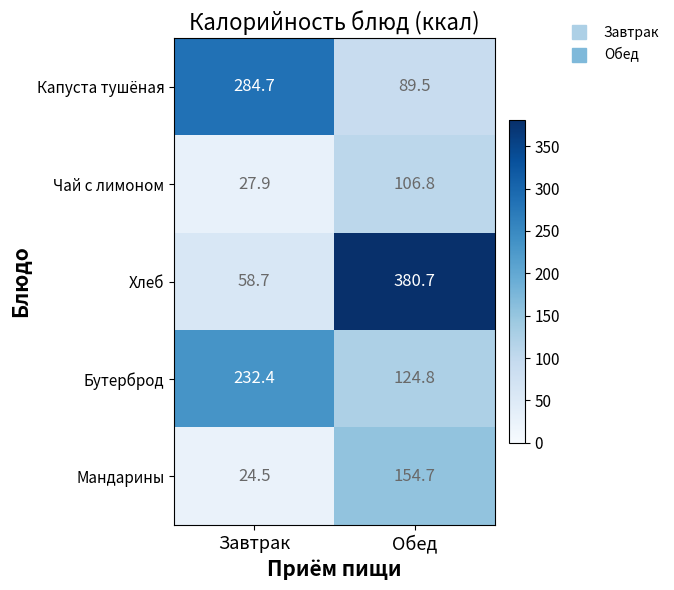

Reading left to right, what are all the values shown in this chart?

Капуста тушёная: Завтрак=284.7	Обед=89.5
Чай с лимоном: Завтрак=27.9	Обед=106.8
Хлеб: Завтрак=58.7	Обед=380.7
Бутерброд: Завтрак=232.4	Обед=124.8
Мандарины: Завтрак=24.5	Обед=154.7